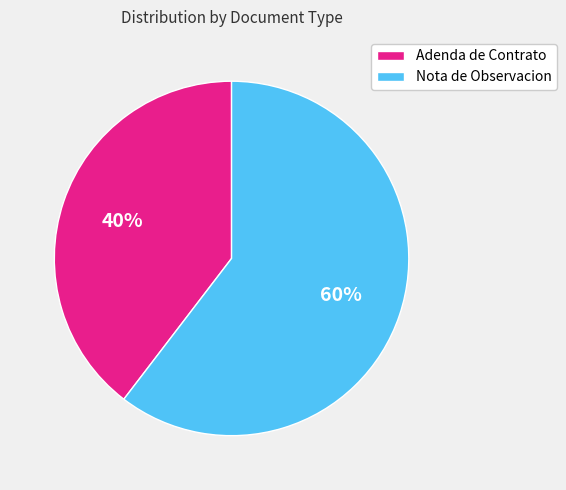

How many slices are in this pie chart?

2